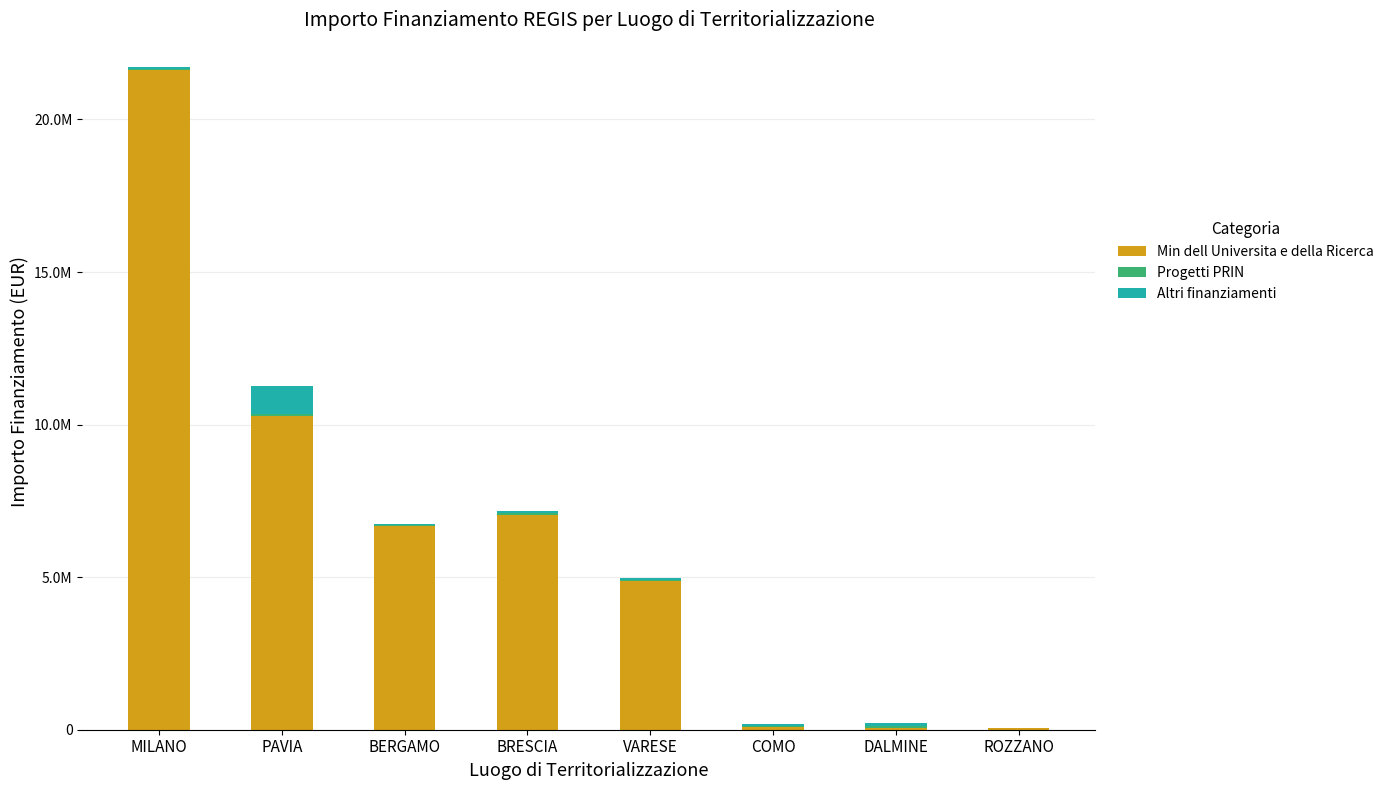

Are the bars horizontal?

No